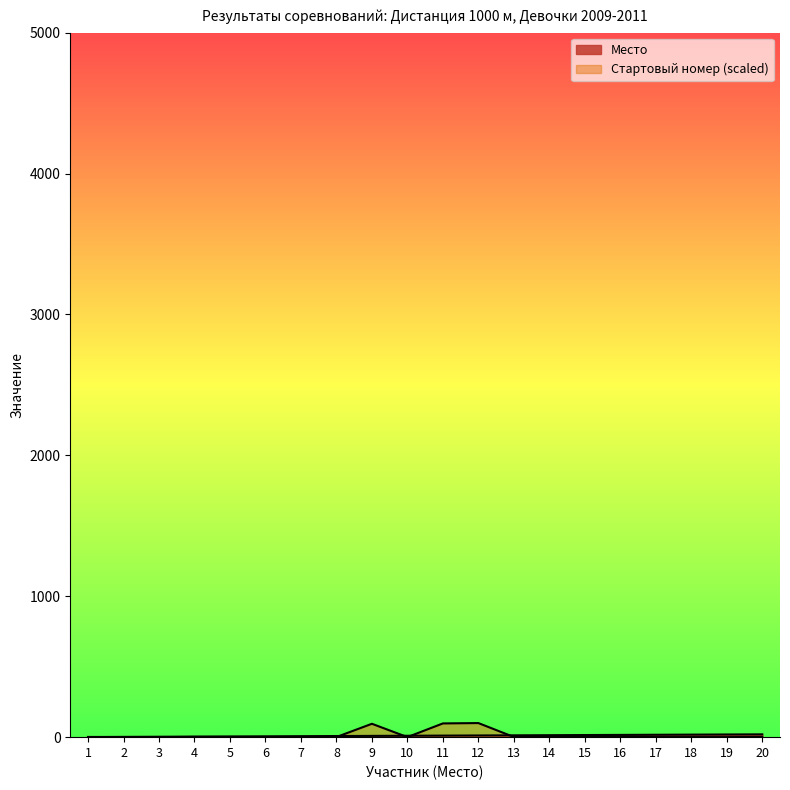

True or false: Стартовый номер has more than 0 interior local peaks.

True